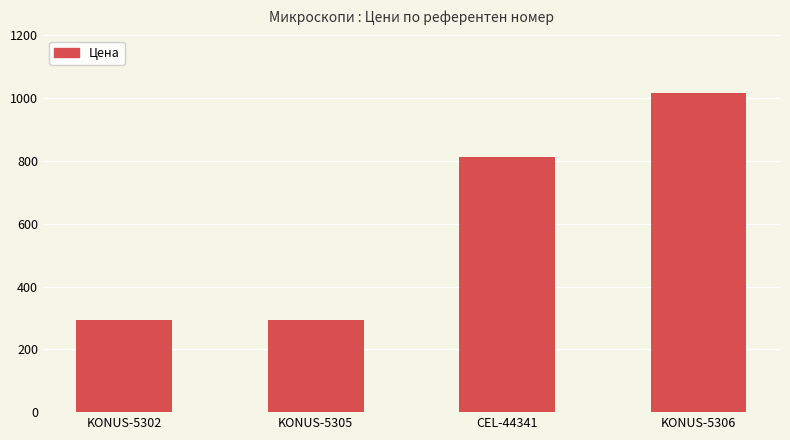

How many data points does each series have?

4